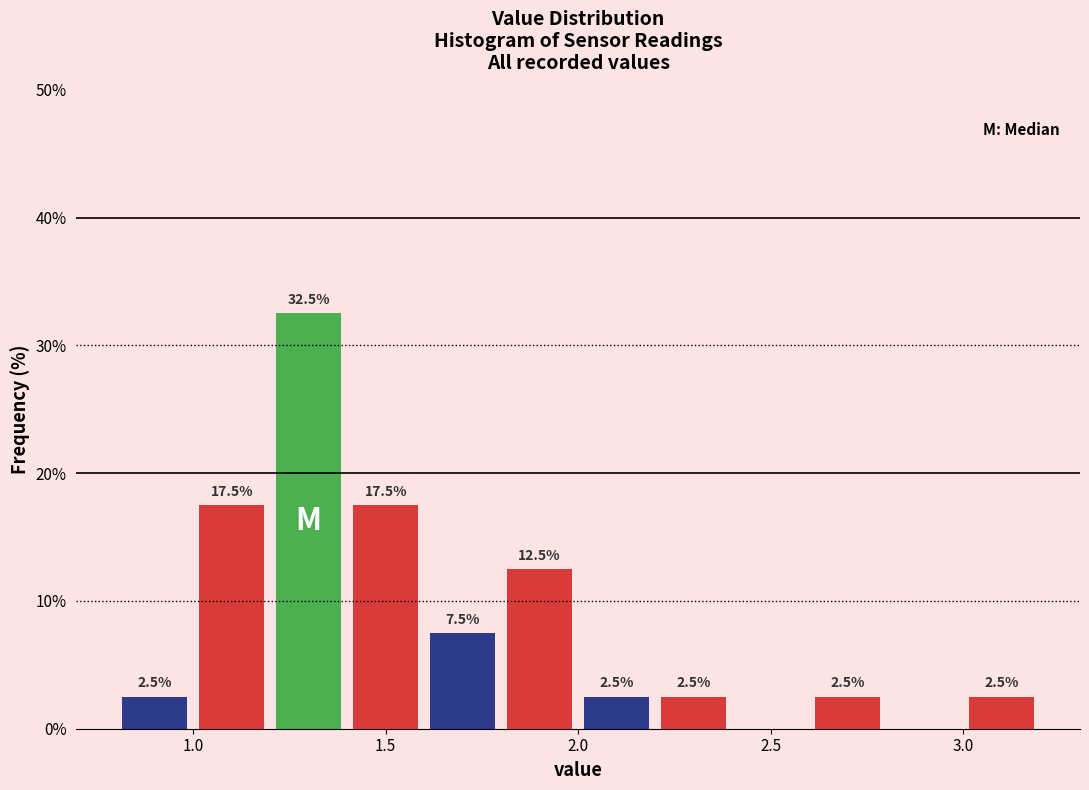

Which range on the x-axis has the tallest bar?

1.2 to 1.4